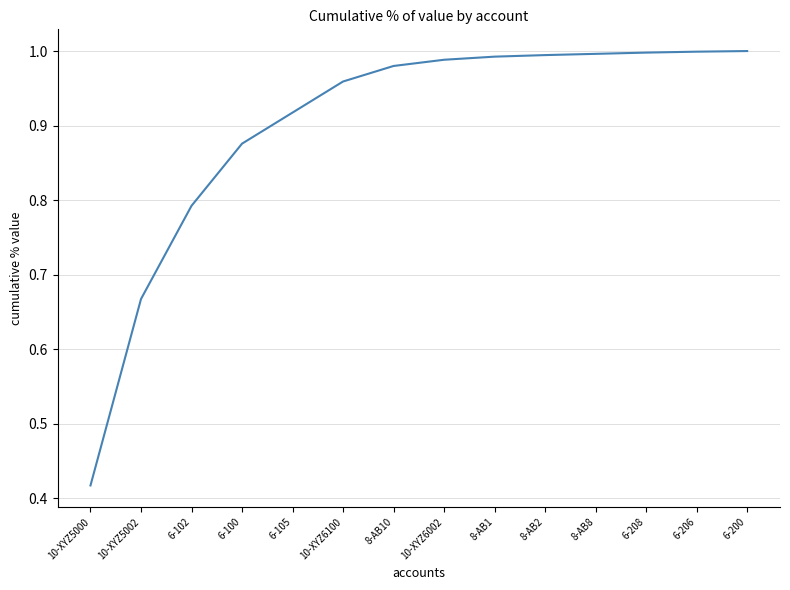

True or false: the data shows 1.2 at 10-XYZ5002.

False